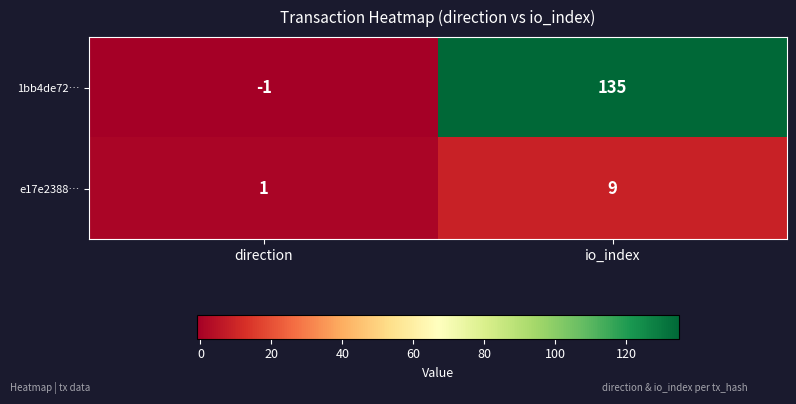

Which series has the largest total across all categories?

1bb4de72…